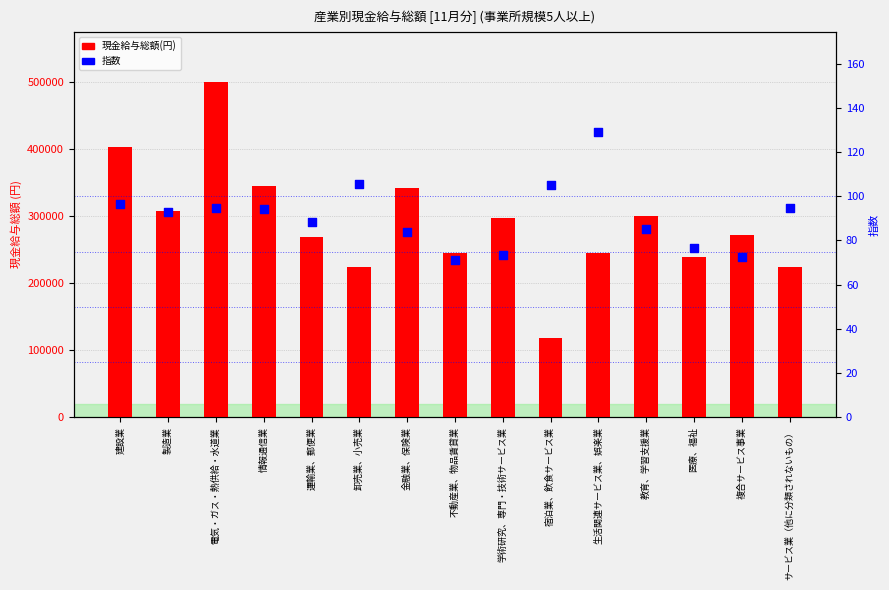

At which category is the sum across all series the highest?

電気・ガス・熱供給・水道業